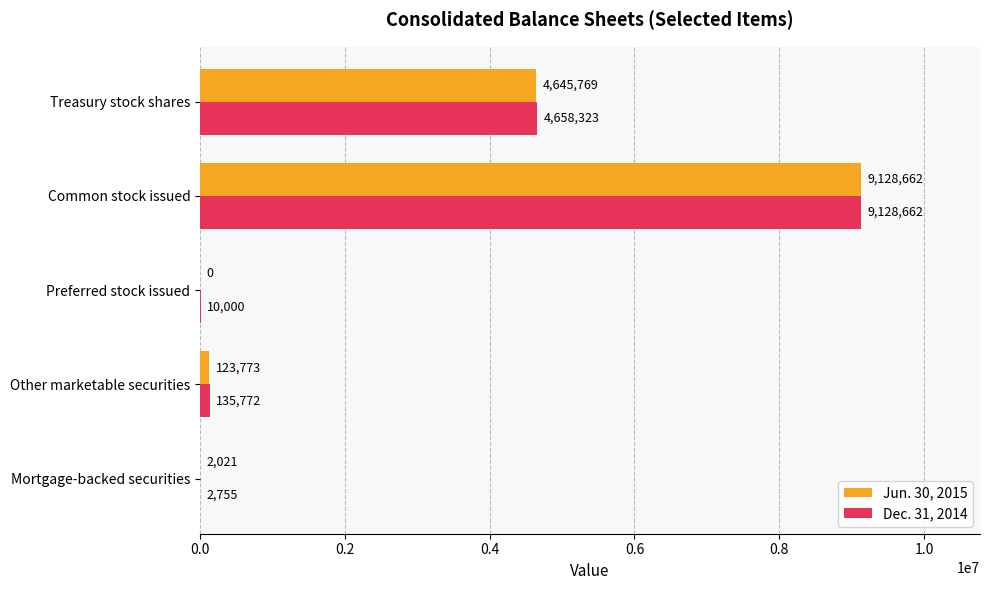

Between Other marketable securities and Treasury stock shares, which series saw the biggest shift?

Dec. 31, 2014